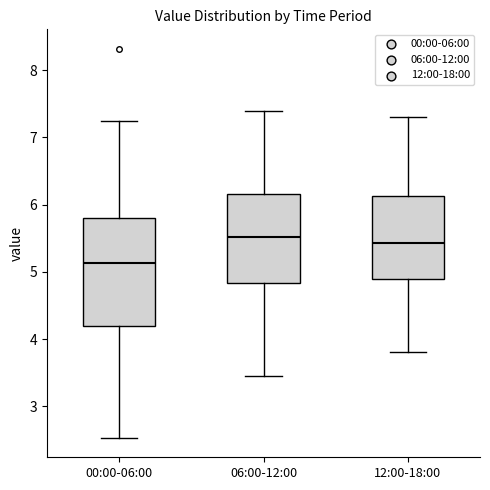

Which box is the tallest, from its lower edge to its upper edge?

00:00-06:00